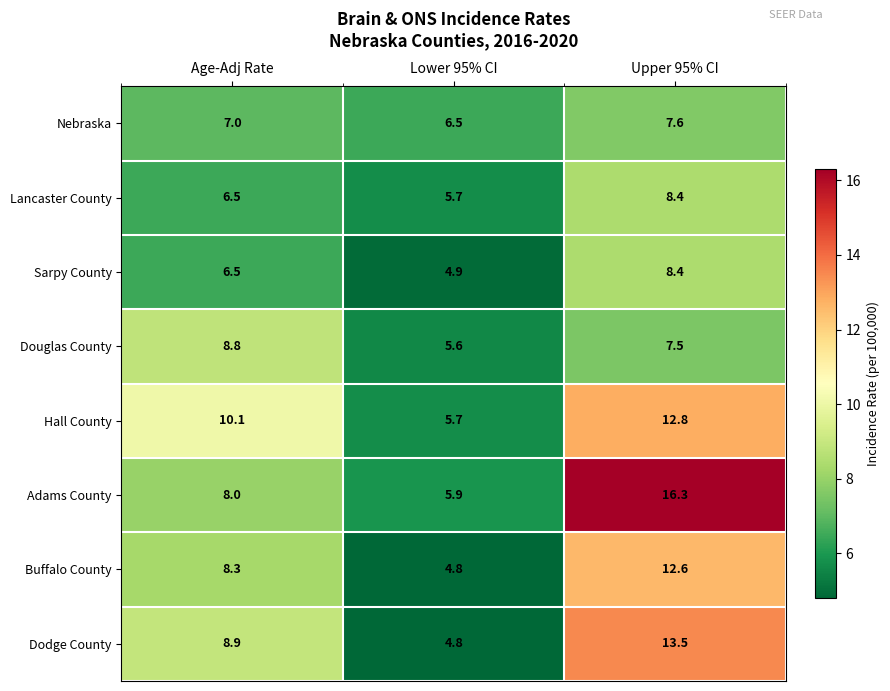

What is the smallest value displayed?

4.8